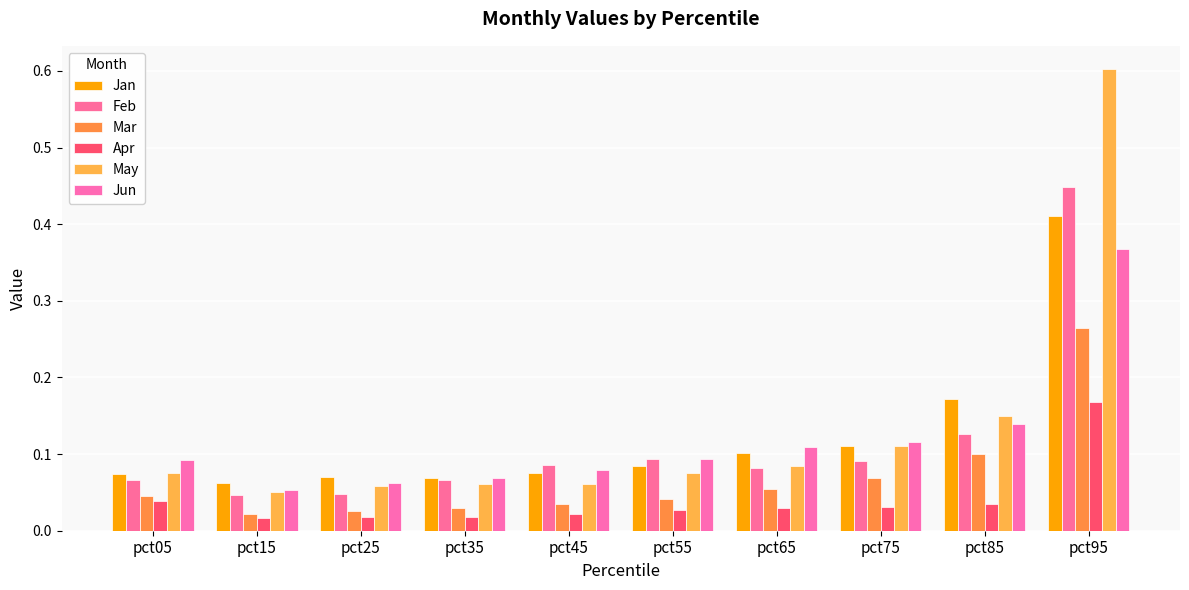

At how many categories does at least one series exceed 0?

10